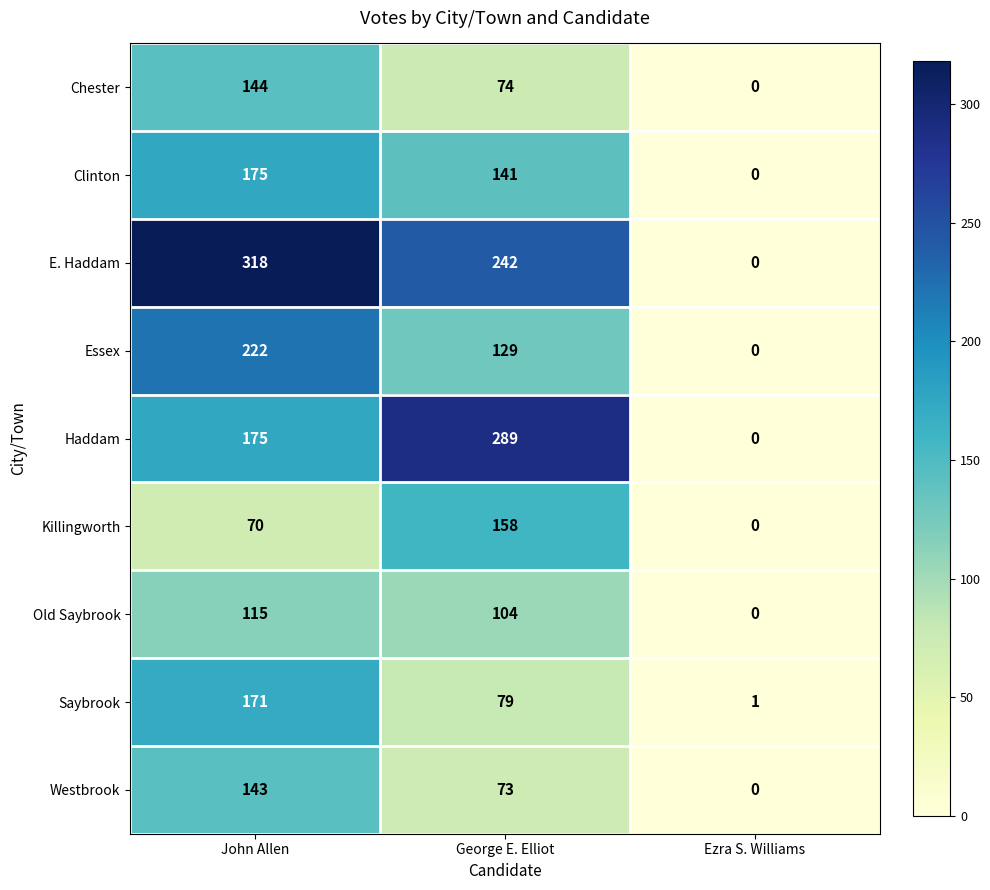

What is the total value across all series at John Allen?

1533